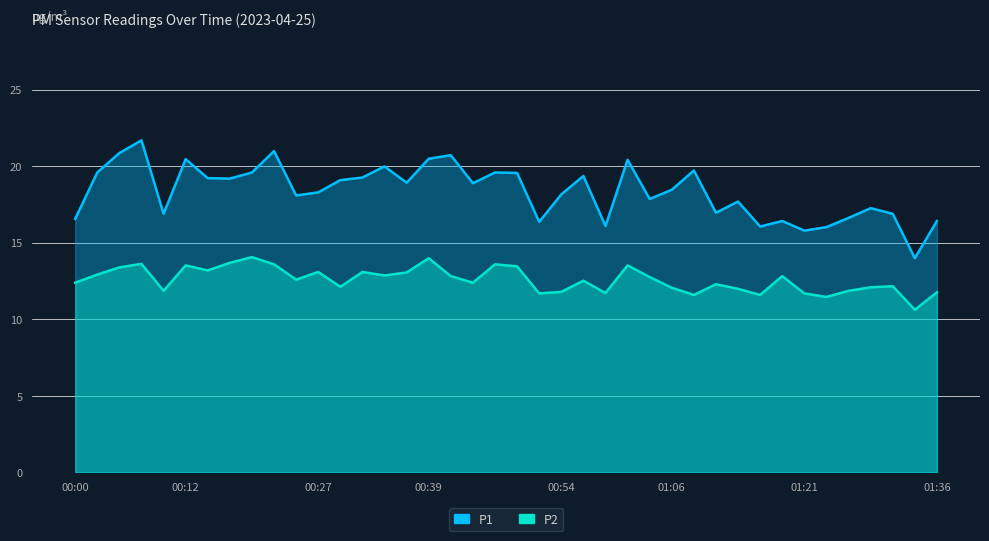

How many values in the P1 series exceed 18?

24